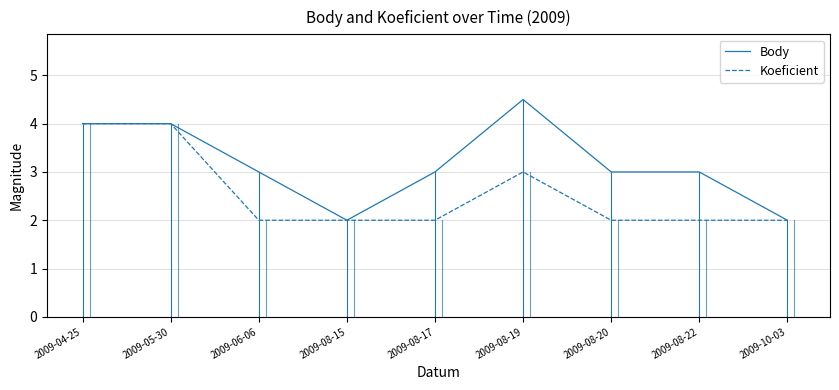

Read the Body value at 2009-05-30.

4.0